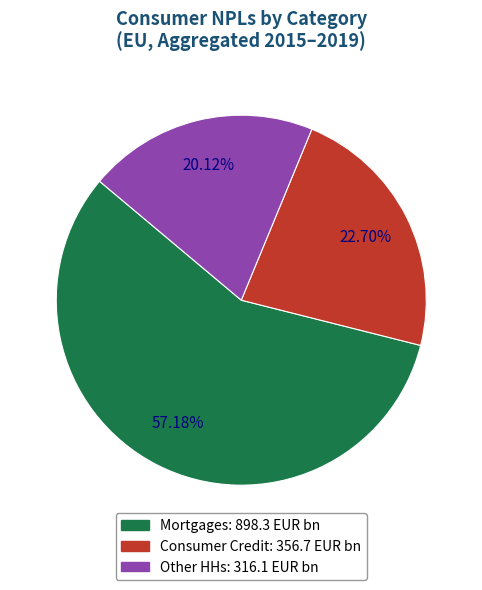

Count the number of slices in the pie.

3